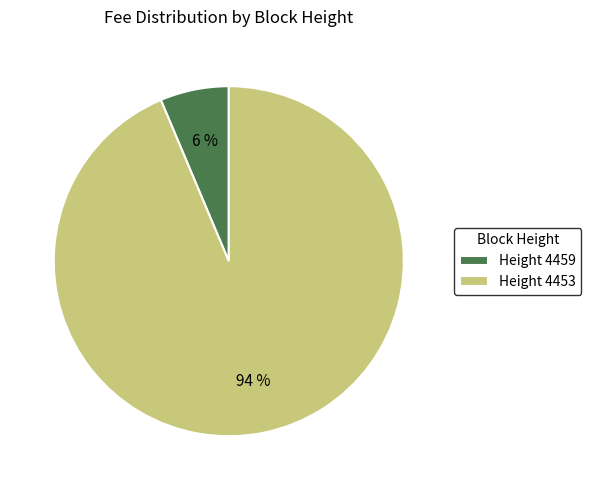

What is the majority slice?

Height 4453